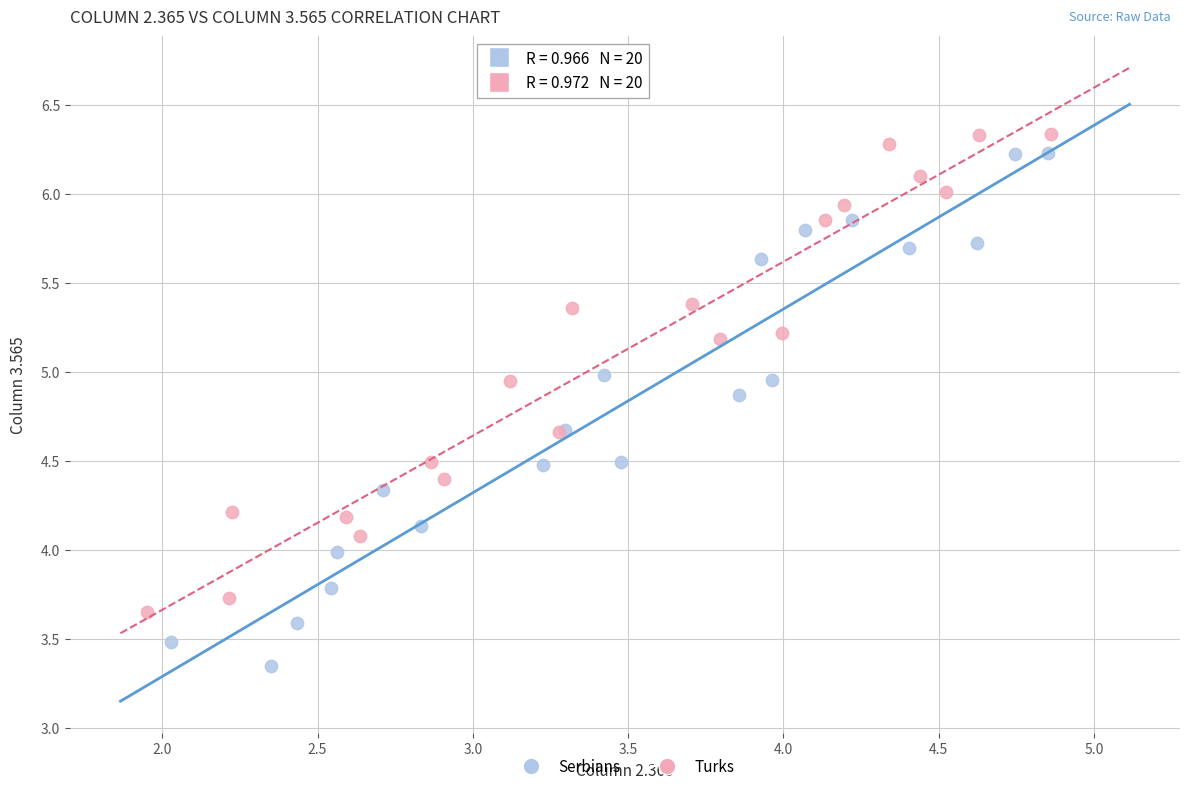

Which series reaches the minimum Y coordinate?

Serbians